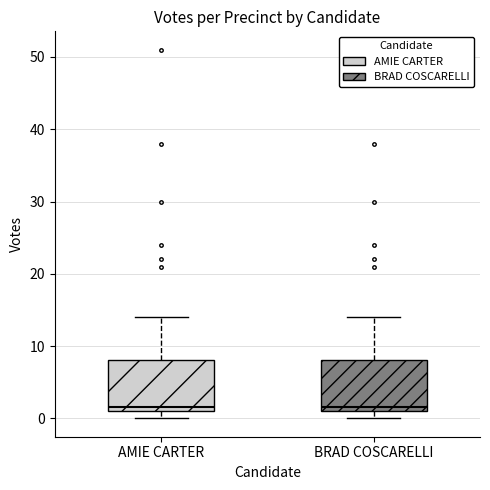

Where does the upper whisker of the box for AMIE CARTER end on the y-axis? The values are not printed on the chart, so give them approximately, as read against the axis.

14